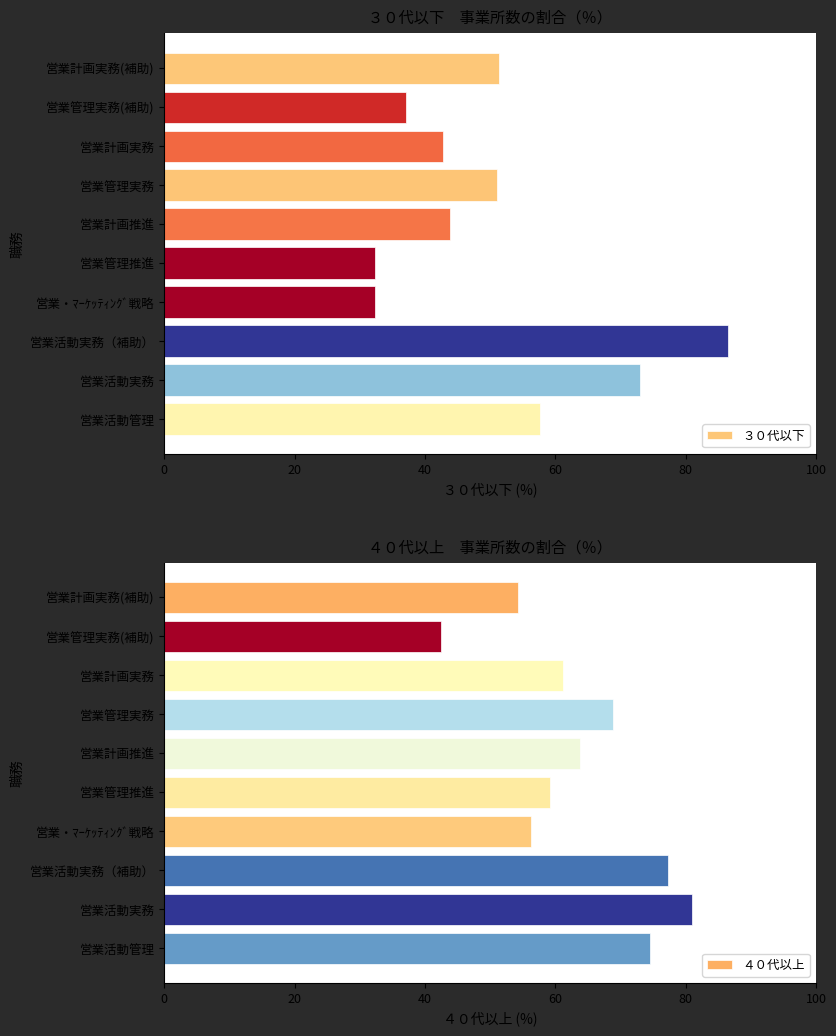

What is the sum of the ３０代以下 values at 営業計画推進 and 営業計画実務?

86.7